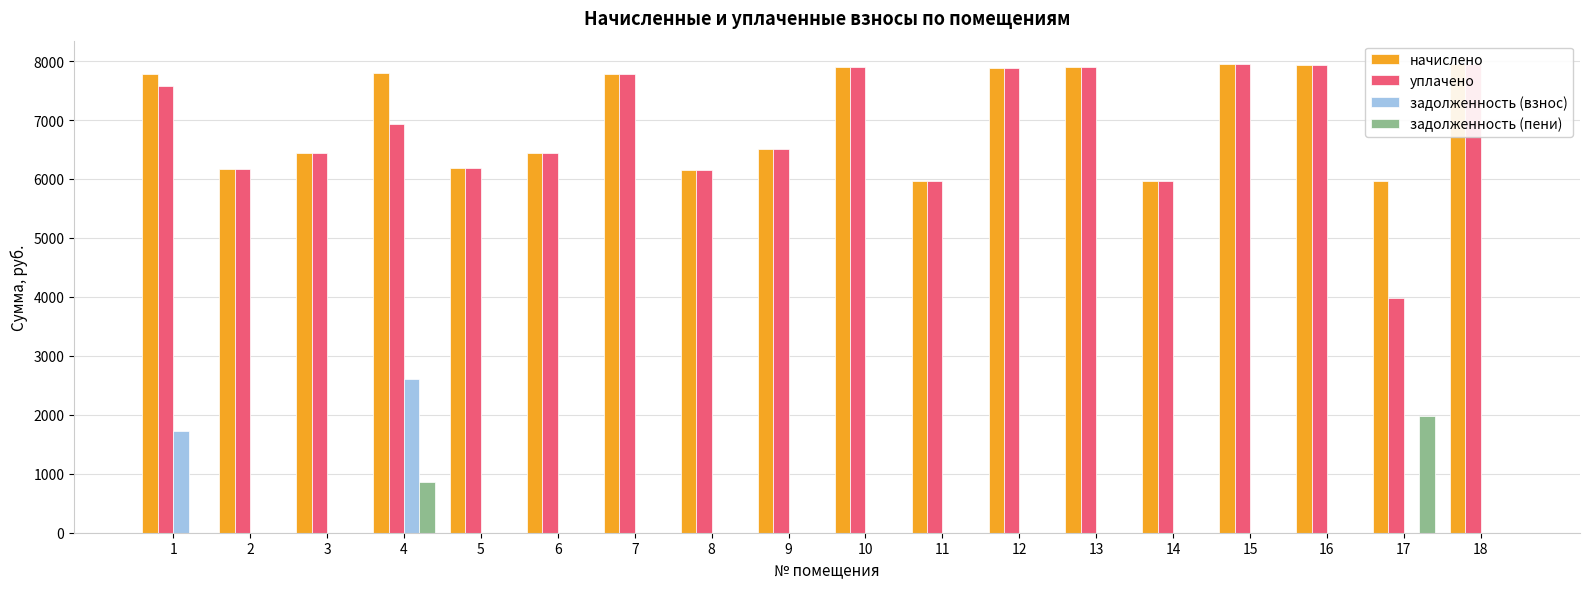

Rank the series at 16 from lowest to highest value.

задолженность (взнос), задолженность (пени), начислено, уплачено